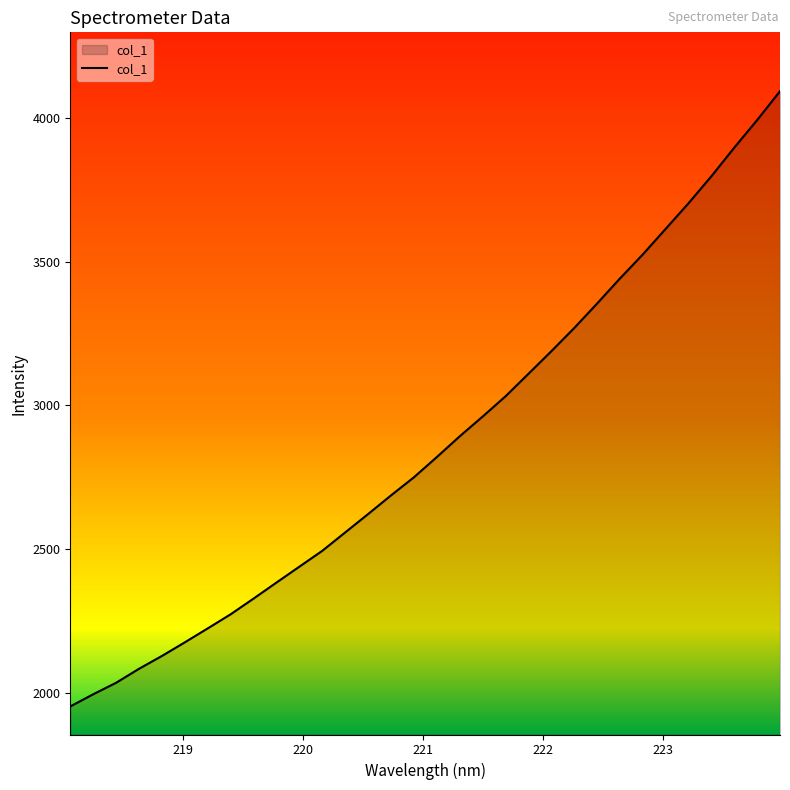

Does the chart display data point markers on the line(s)?

No